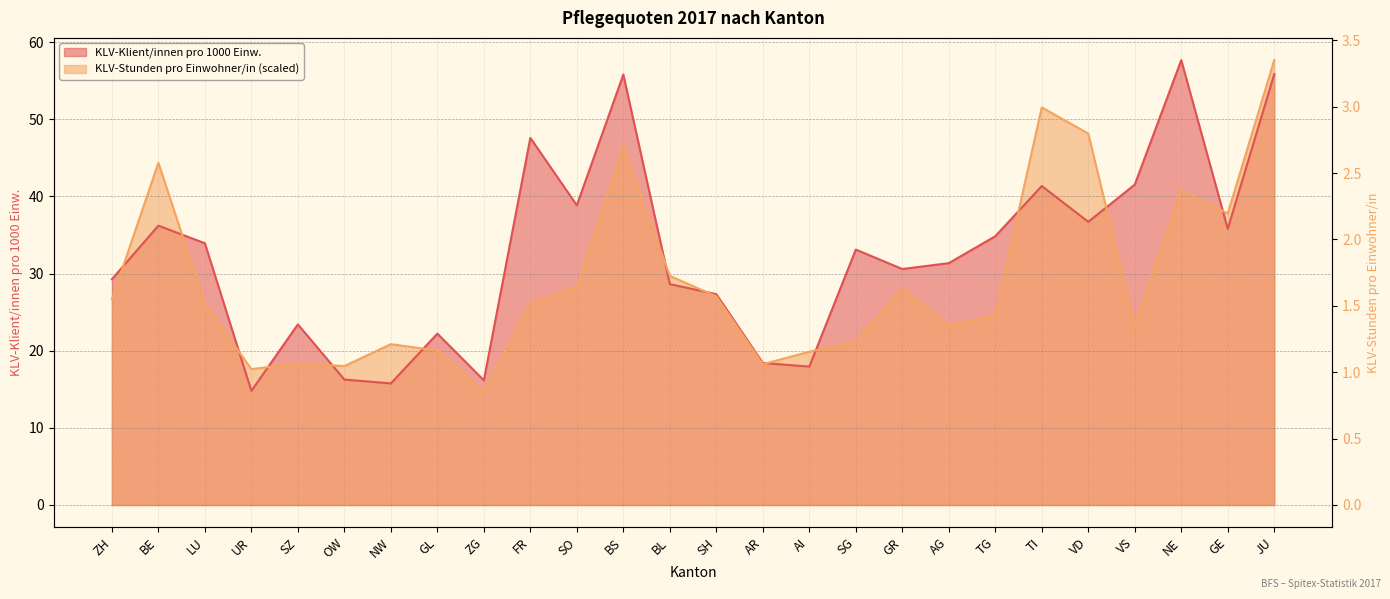

Between which two adjacent categories do KLV-Klient/innen pro 1000 Einw. and KLV-Stunden pro Einwohner/in first intersect?

ZH and BE